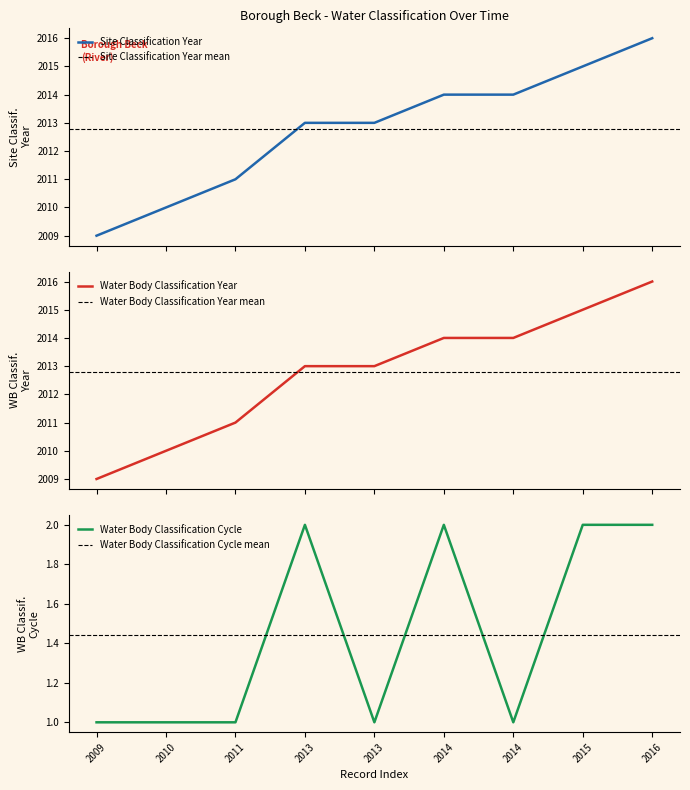

True or false: Water Body Classification Year and Site Classification Year cross at least once.

False